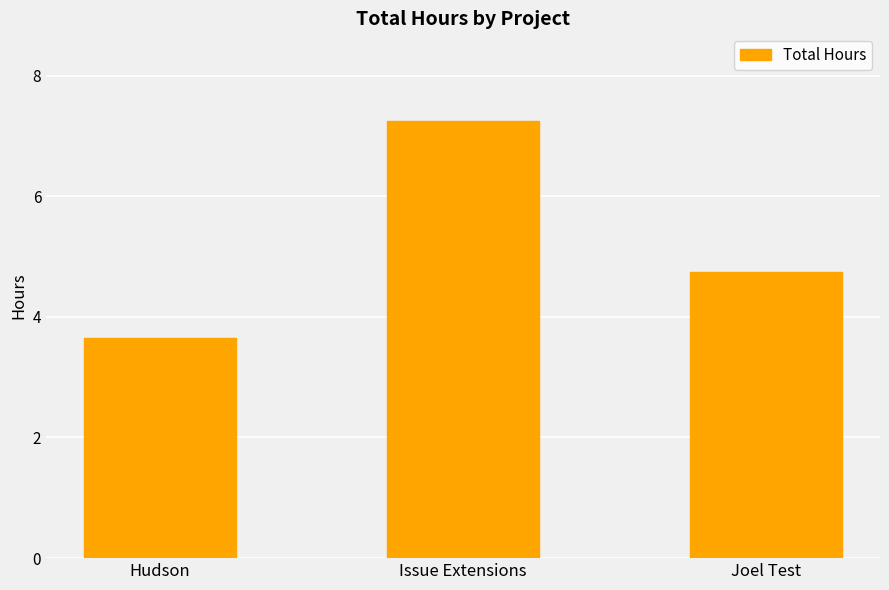

True or false: the data shows 3.6 at Hudson.

True